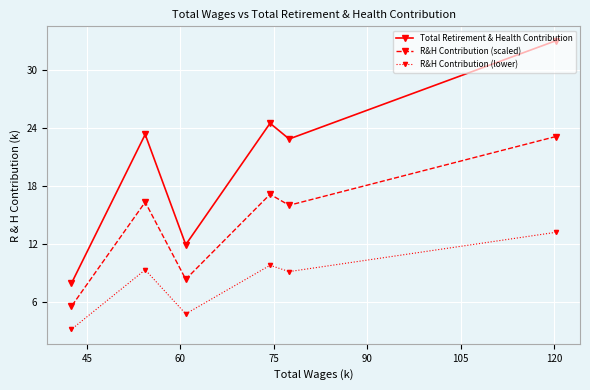

Rank the series by their maximum value, from highest to lowest.

Total Retirement & Health Contribution, R&H Contribution (scaled), R&H Contribution (lower)